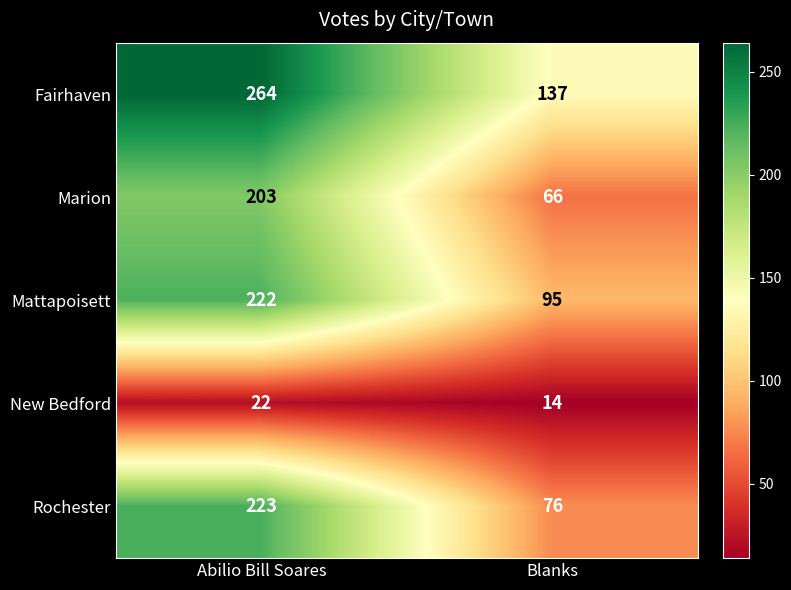

At Blanks, list the series in order from largest to smallest.

Fairhaven, Mattapoisett, Rochester, Marion, New Bedford